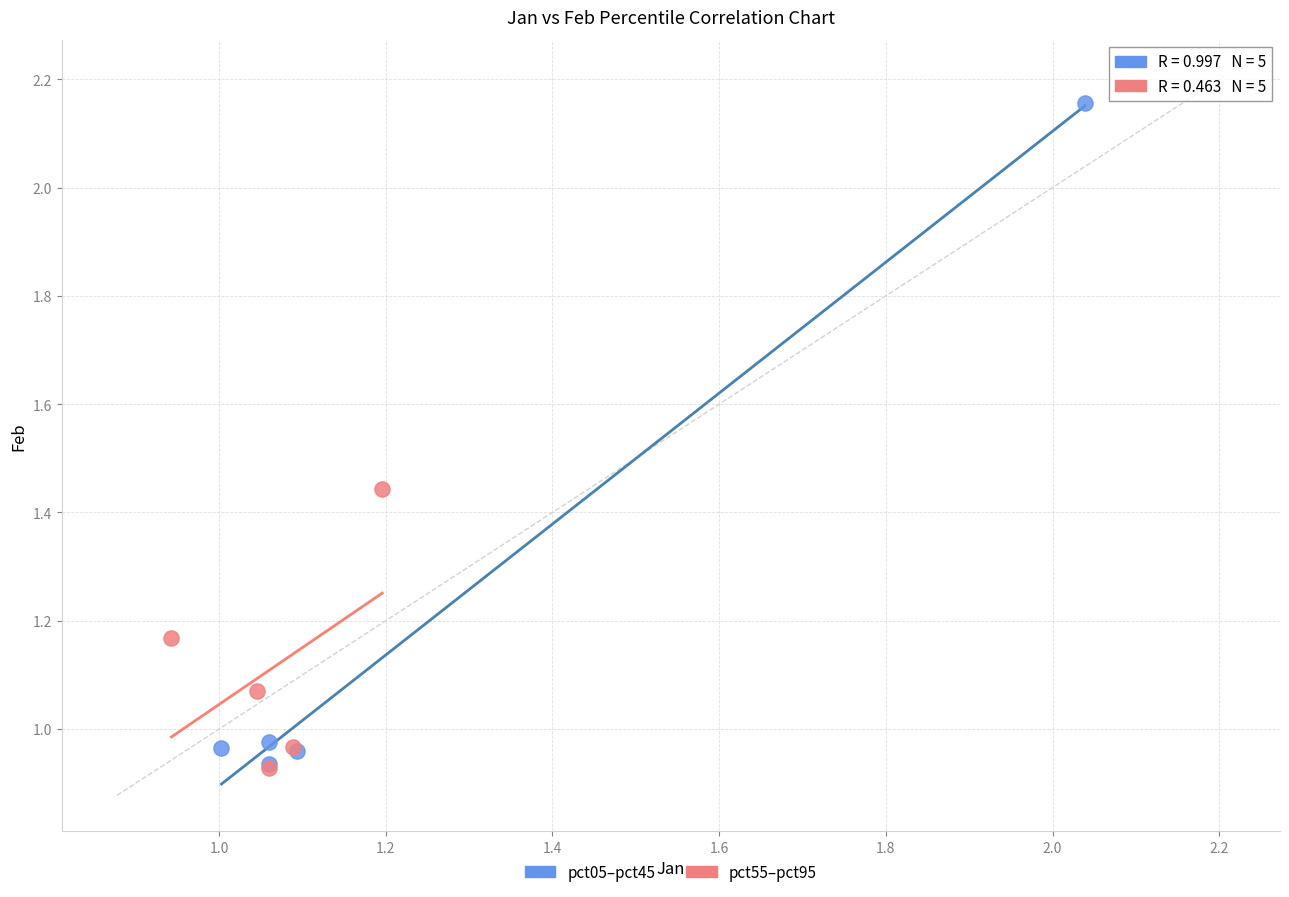

Which series has the widest spread of Y values?

pct05–pct45